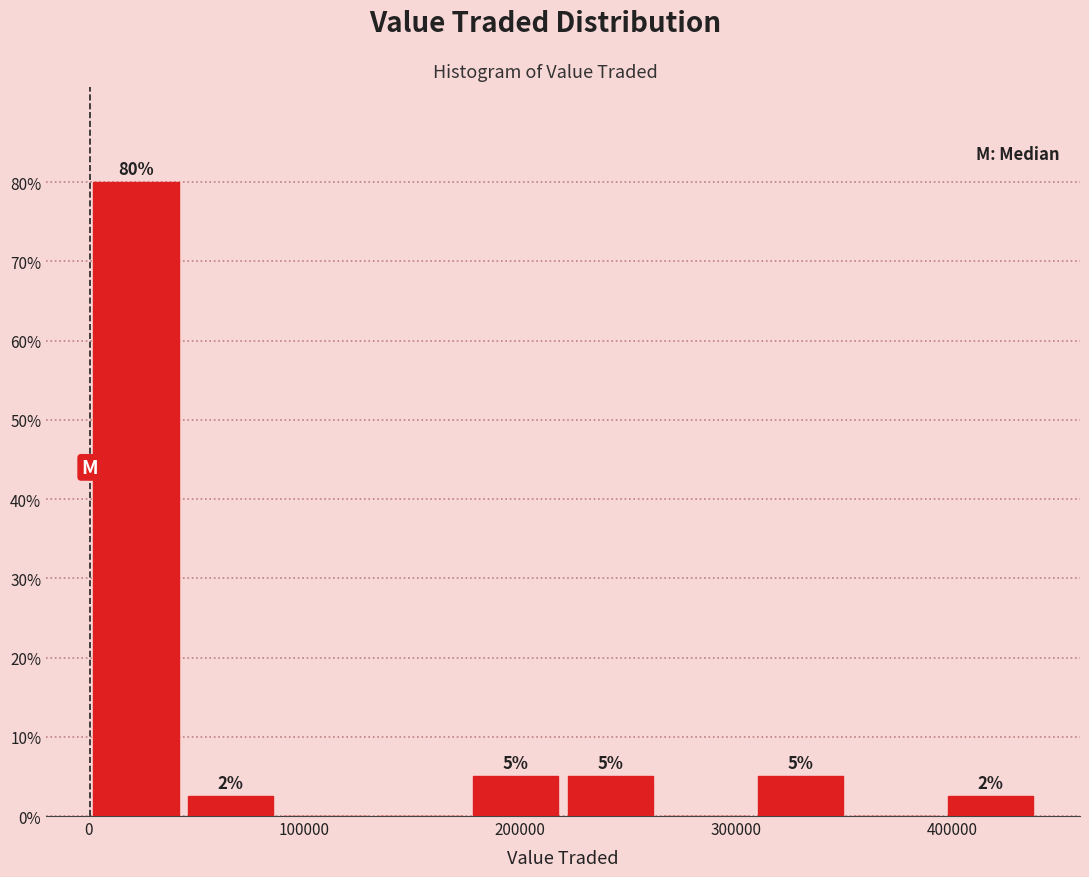

Which range on the x-axis has the tallest bar?

0 to 40000